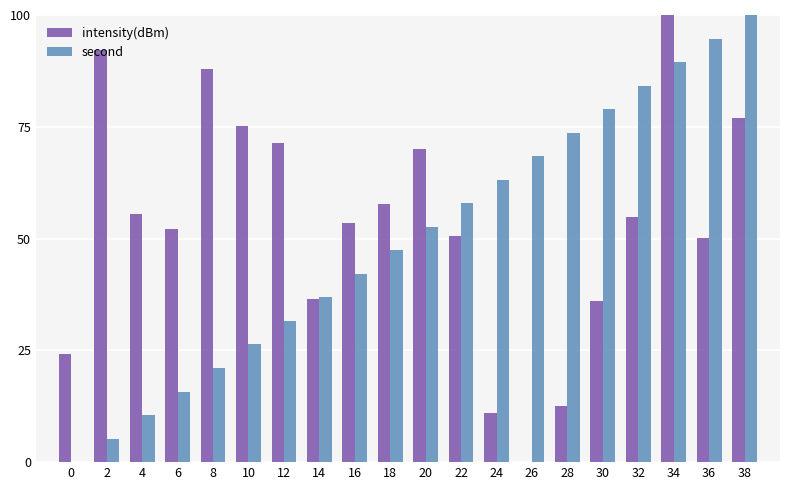

What is the sum of the intensity(dBm) values at 14 and 30?

72.4